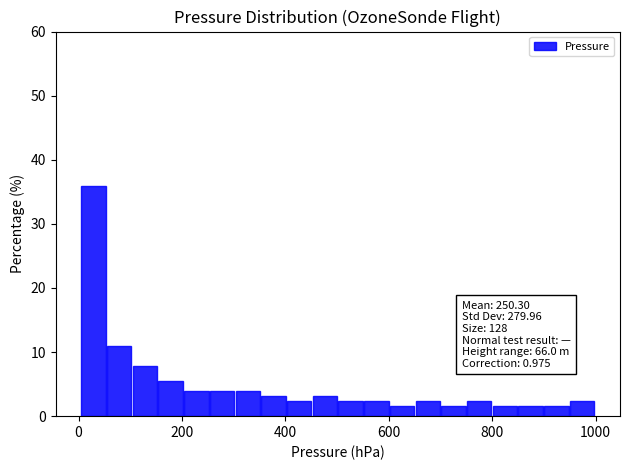

Read against the x-axis, roughly where is the centre of the tallest bar?

20